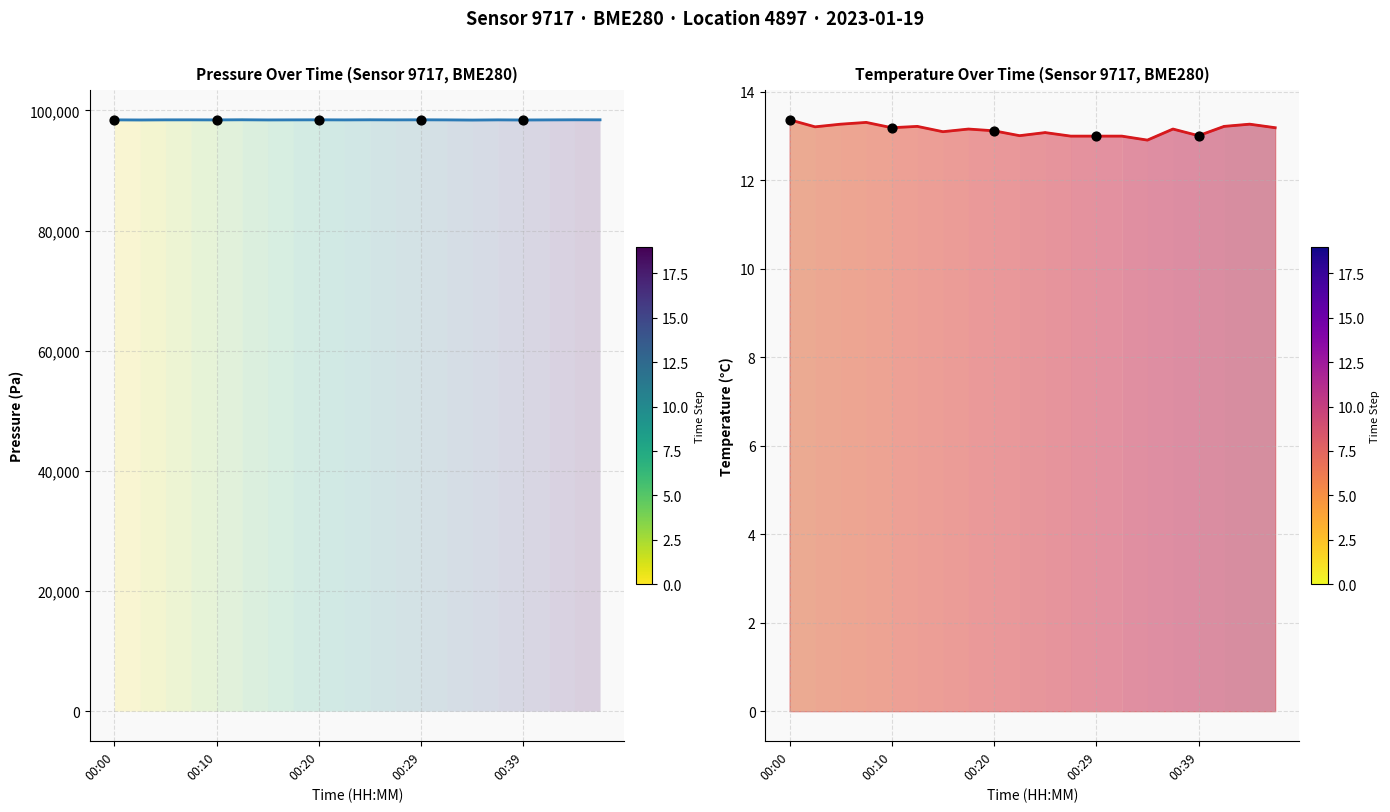

What are all the series names shown in the legend?

pressure, temperature